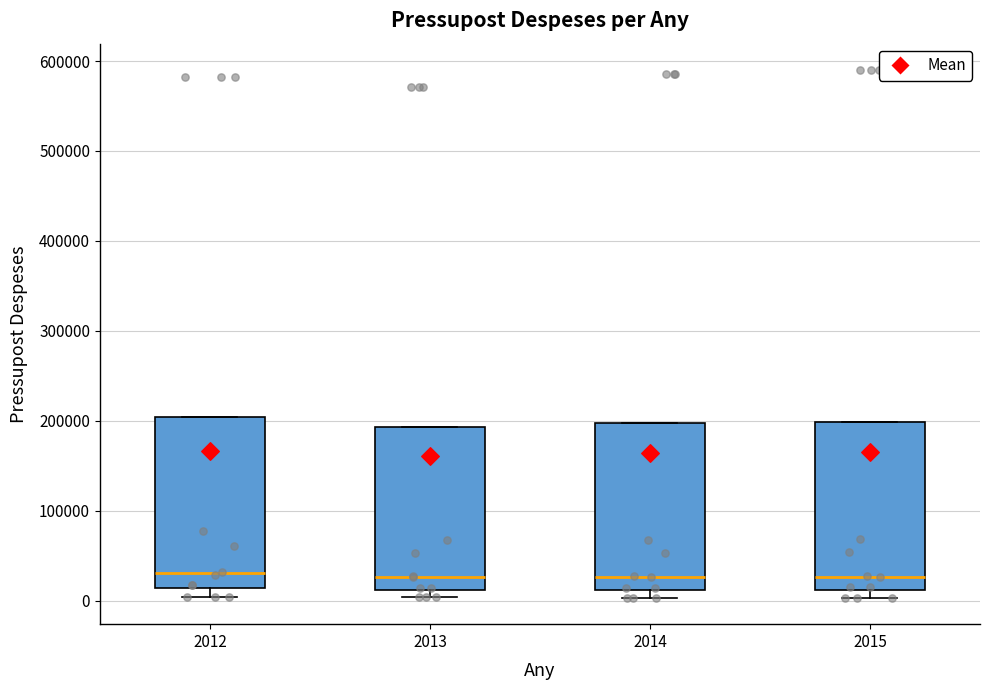

Reading left to right, read every box against the y-axis: the position of its median line, the range the box covers, and the ends of its whiskers. The values are not printed on the chart, so give them approximately, as read against the axis.

2012: median 30000, box 10000 to 200000, whiskers 0 to 200000
2013: median 30000, box 10000 to 190000, whiskers 0 to 190000
2014: median 30000, box 10000 to 200000, whiskers 0 to 200000
2015: median 30000, box 10000 to 200000, whiskers 0 to 200000